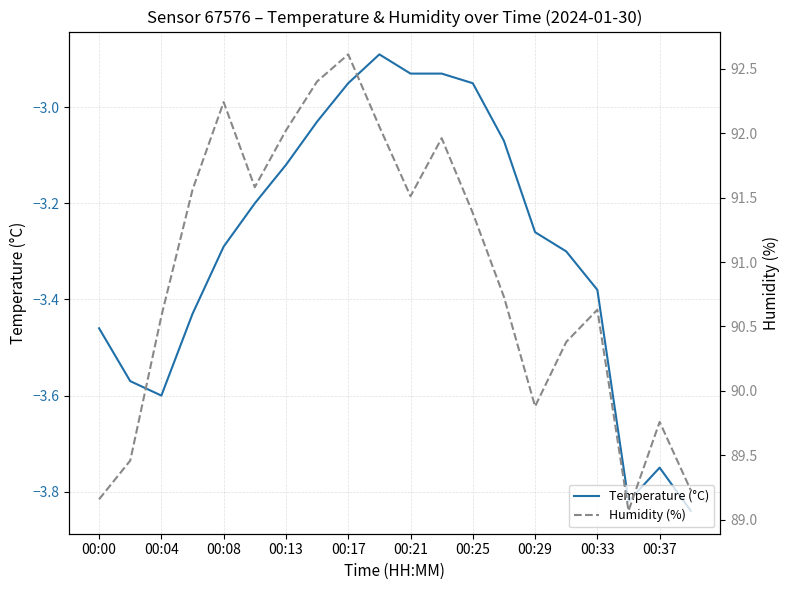

Is it true that Temperature (°C) equals -5.8 at 00:00?

False